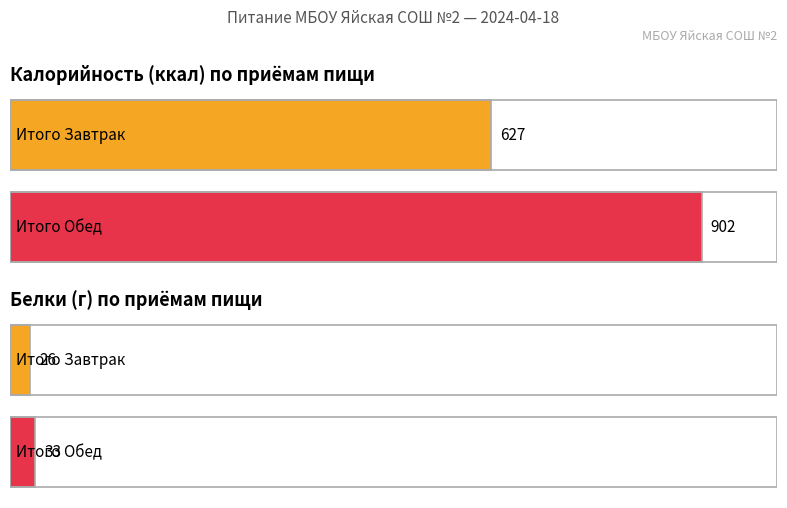

The value of Калорийность at Завтрак is 627. True or false?

True